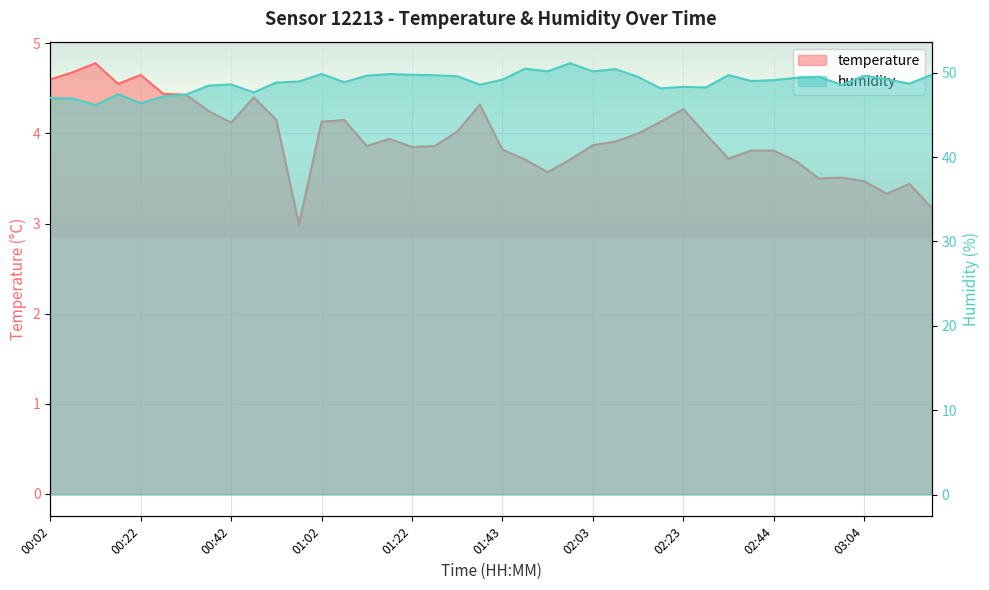

What are all the series names shown in the legend?

temperature, humidity